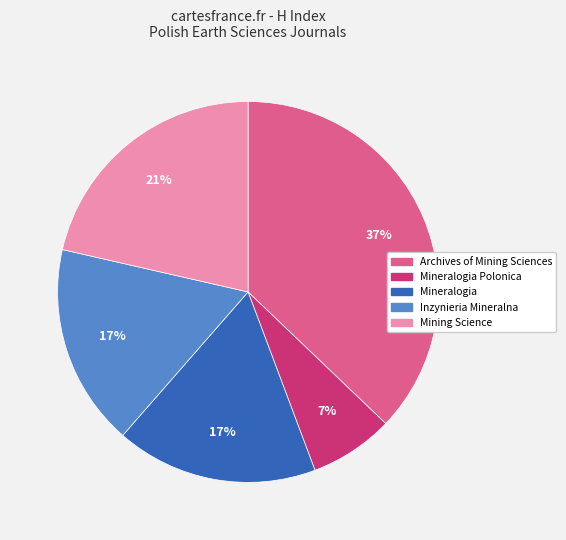

To the nearest percent, what is the difference between the largest and smallest slice percentages?

30%